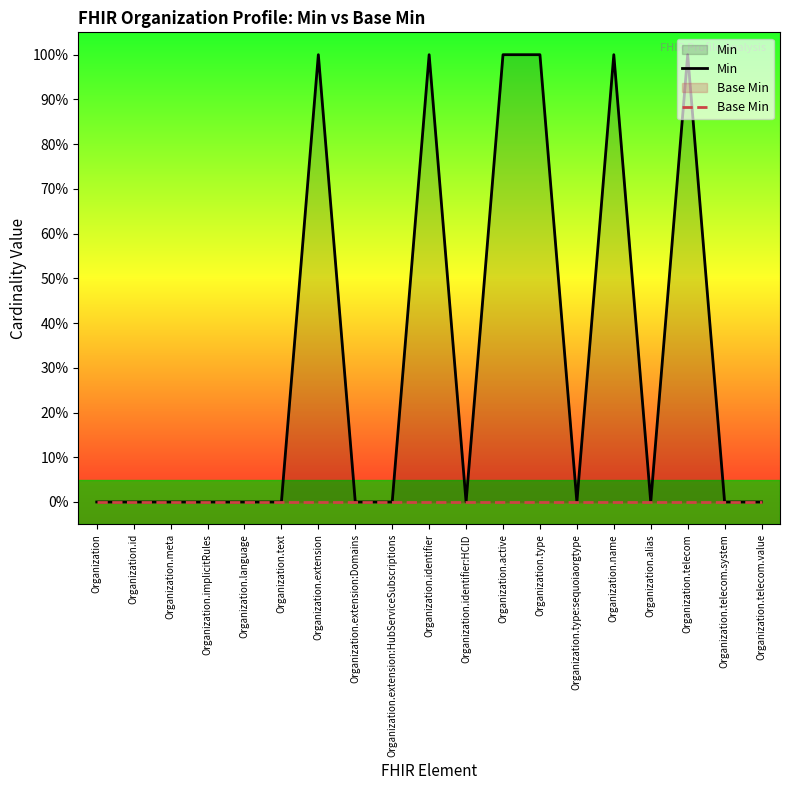

What is the label of the 1st point from the left?

Organization